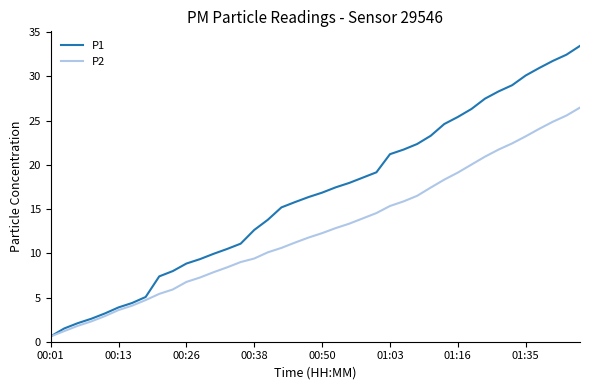

Rank the series by their average value, from lowest to highest.

P2, P1